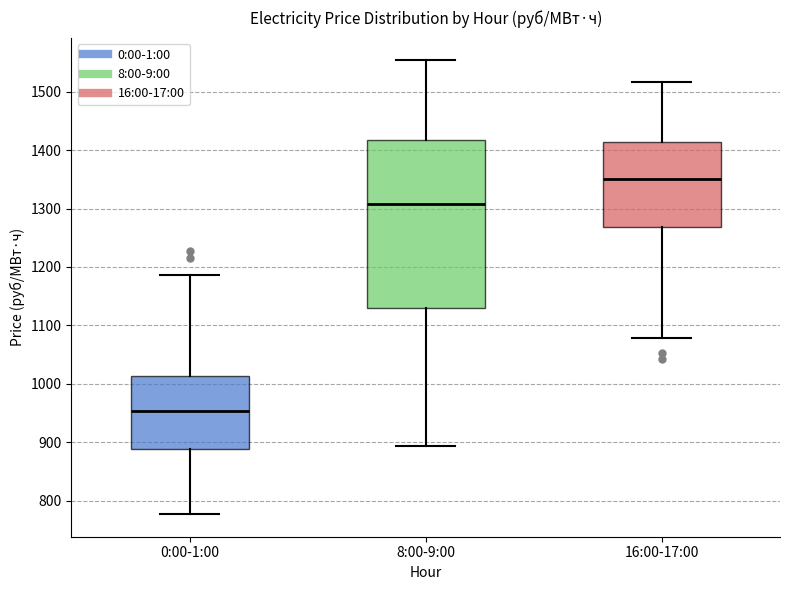

Reading left to right, transcribe this box plot: for each box, give where its median line is, the range the box spans, and where its two whiskers end, as read against the y-axis. The values are not printed on the chart, so give them approximately, as read against the axis.

0:00-1:00: median 950, box 890 to 1010, whiskers 780 to 1190
8:00-9:00: median 1310, box 1130 to 1420, whiskers 890 to 1550
16:00-17:00: median 1350, box 1270 to 1410, whiskers 1080 to 1520